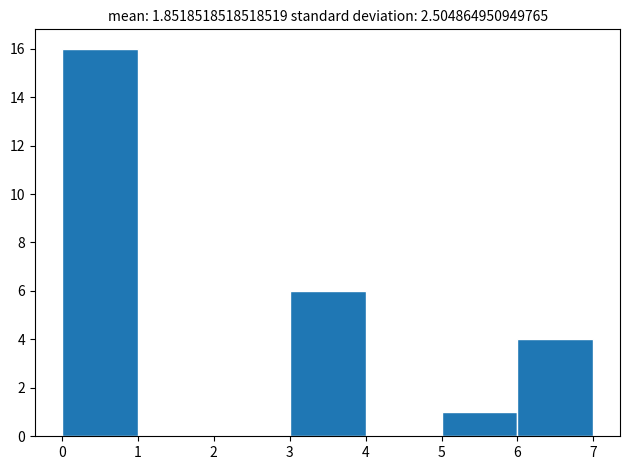

Which range on the x-axis has the tallest bar?

0 to 1